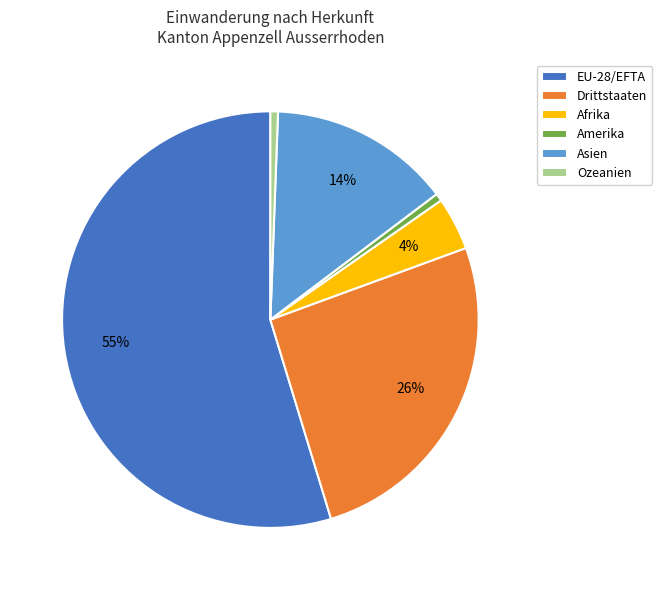

How many segments does this pie chart have?

6